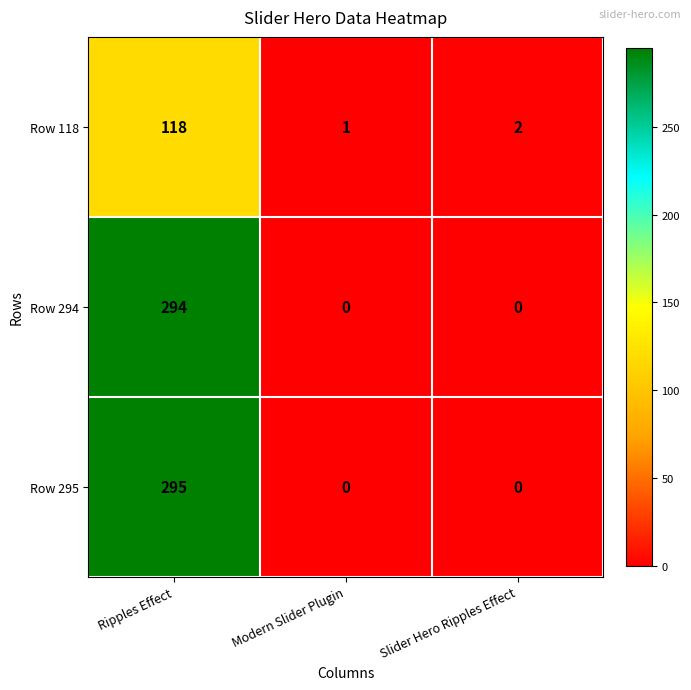

Which series has the widest spread of values?

Row 295